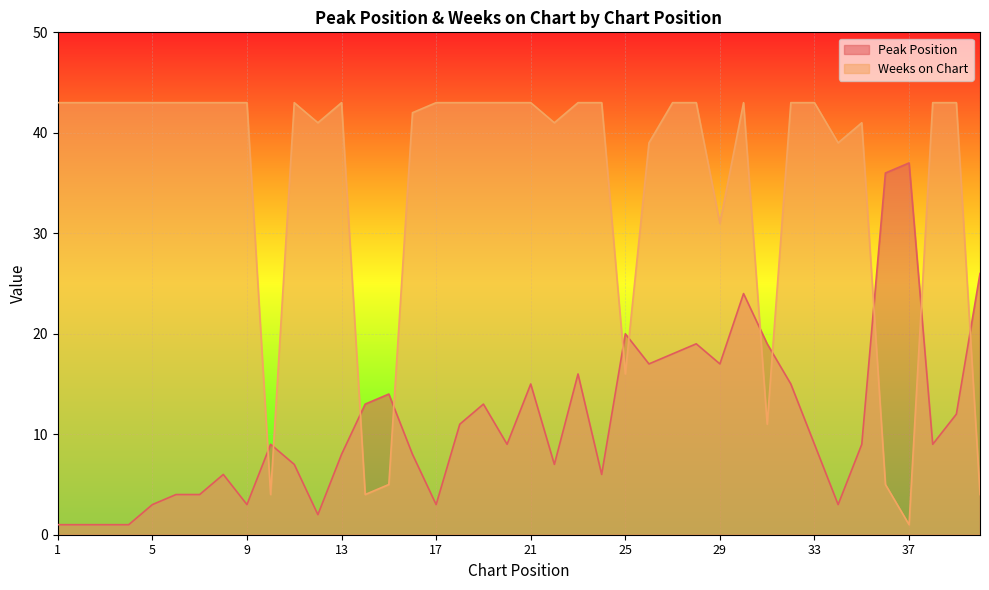

Between 10 and 13, which series saw the biggest shift?

Weeks on Chart